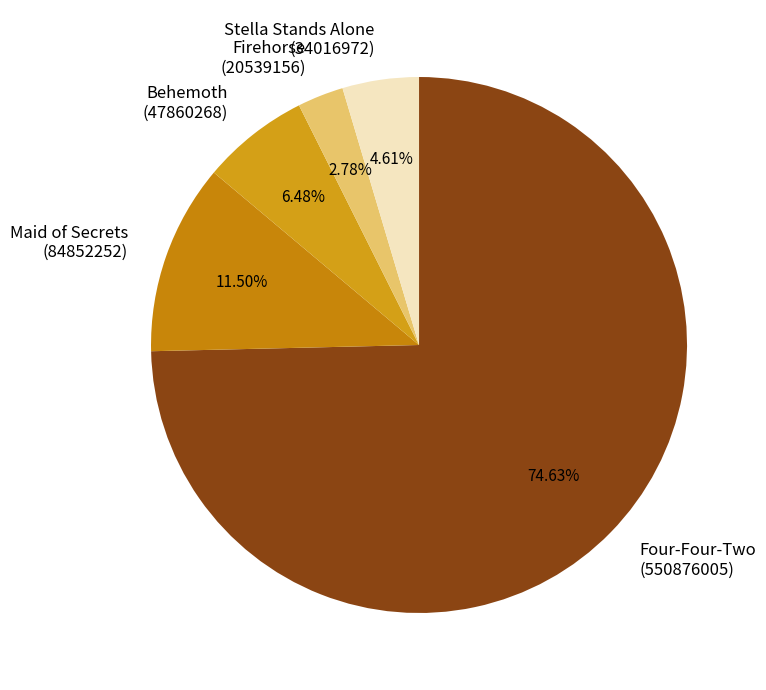

Approximately how many times larger is the value at Maid of Secrets (84852252) compared to Behemoth (47860268)?

1.8